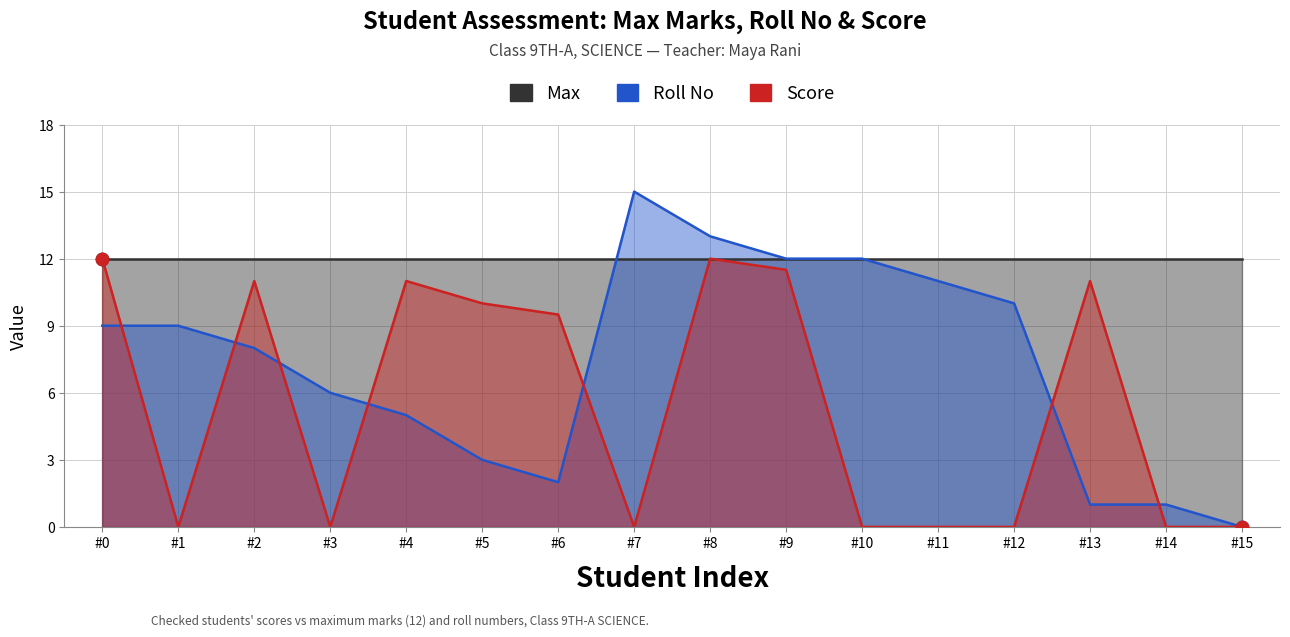

Which series contains the lowest Y value?

Roll No